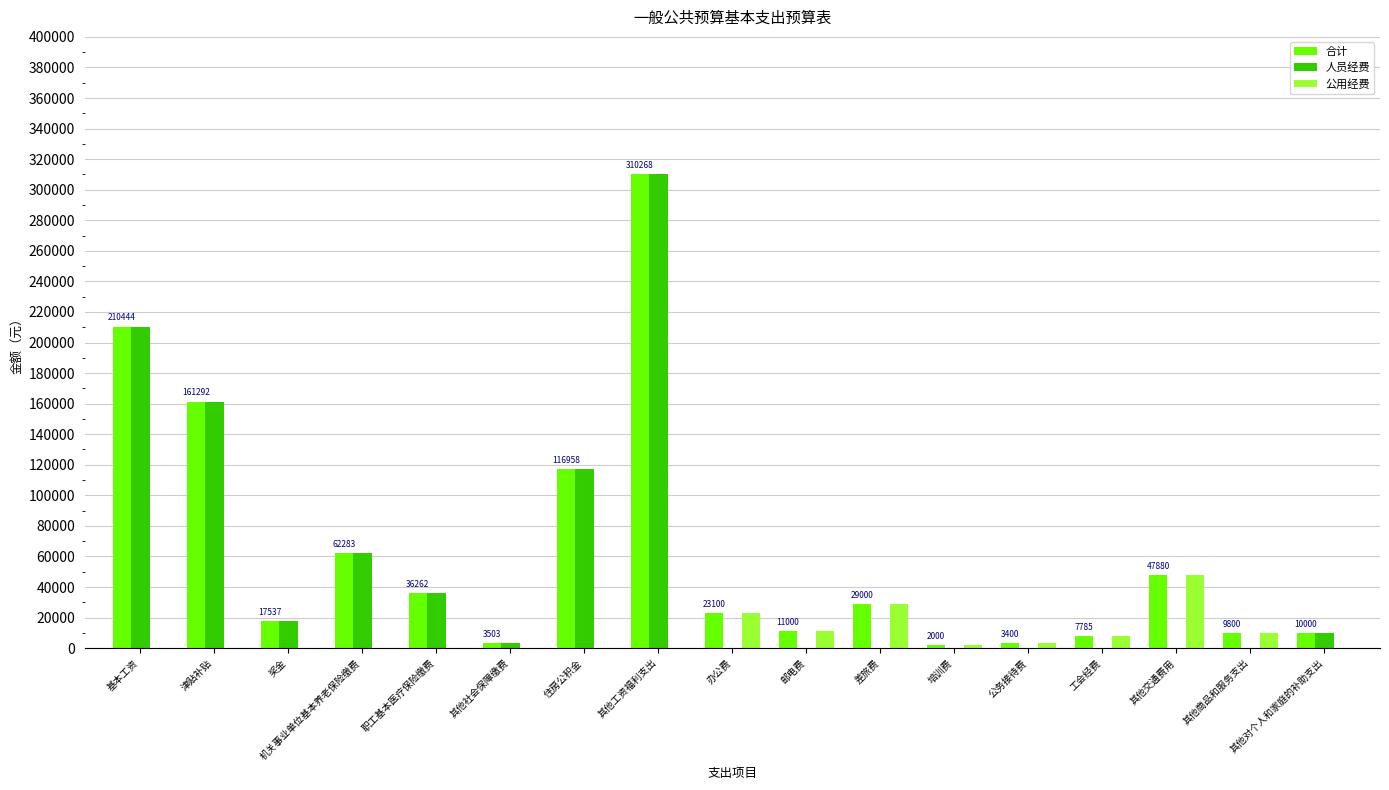

Which series has the largest total across all categories?

合计